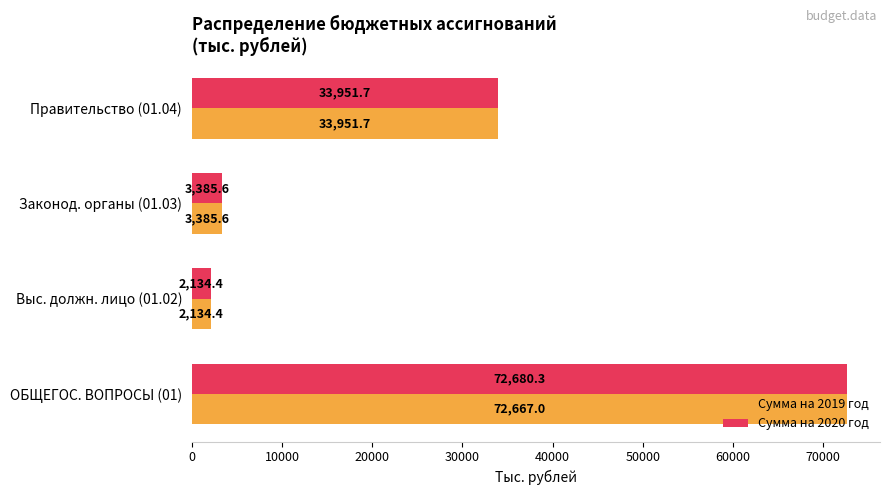

What is the difference between the maximum and minimum values in the Сумма на 2020 год series?

70545.8